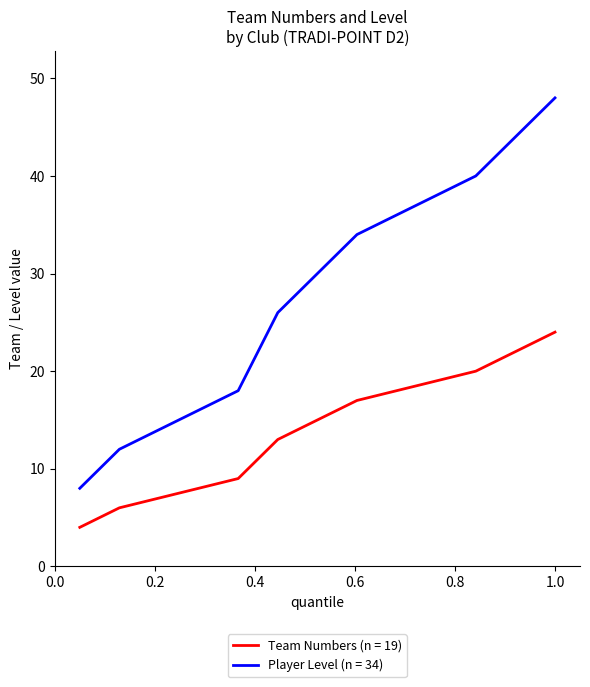

What is the minimum value shown in the chart?

4